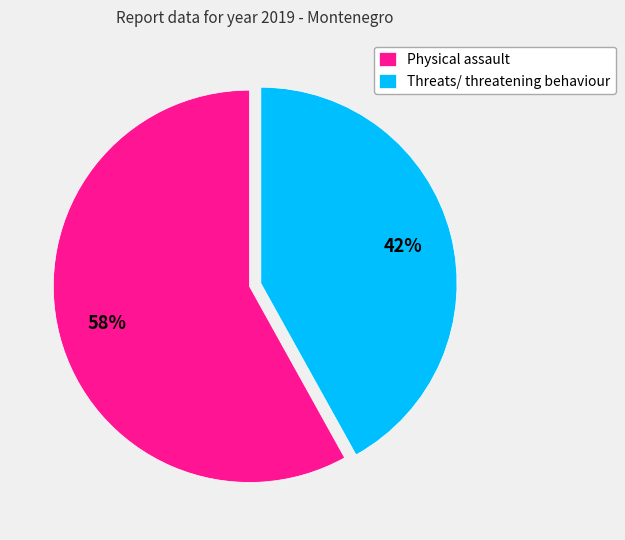

To the nearest percent, what is the difference between the largest and smallest slice percentages?

16%